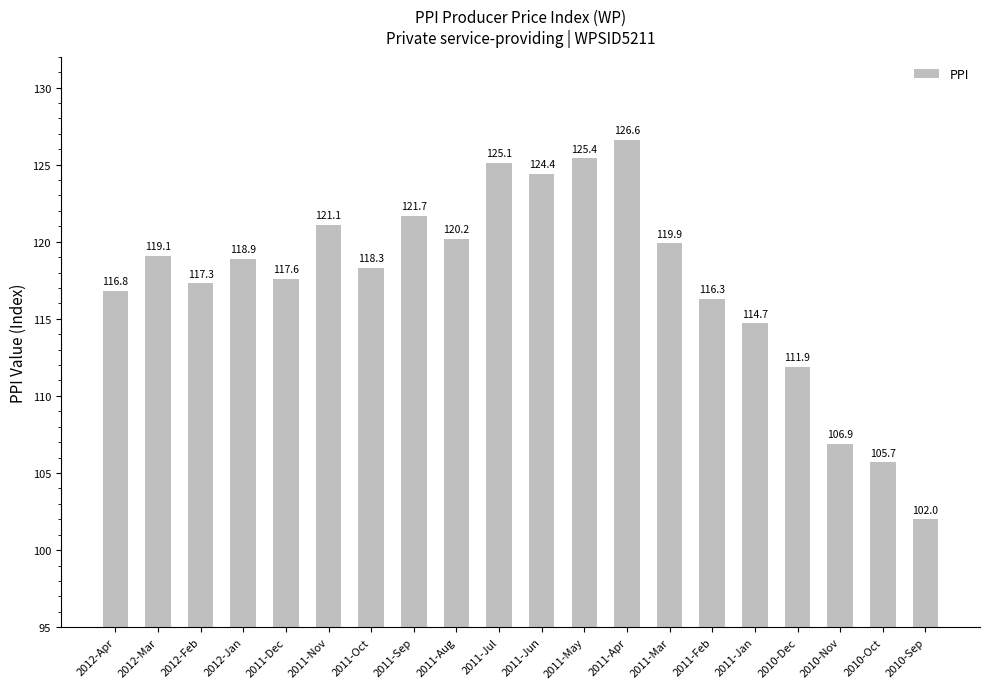

Which category has the highest value across all series?

2011-Apr